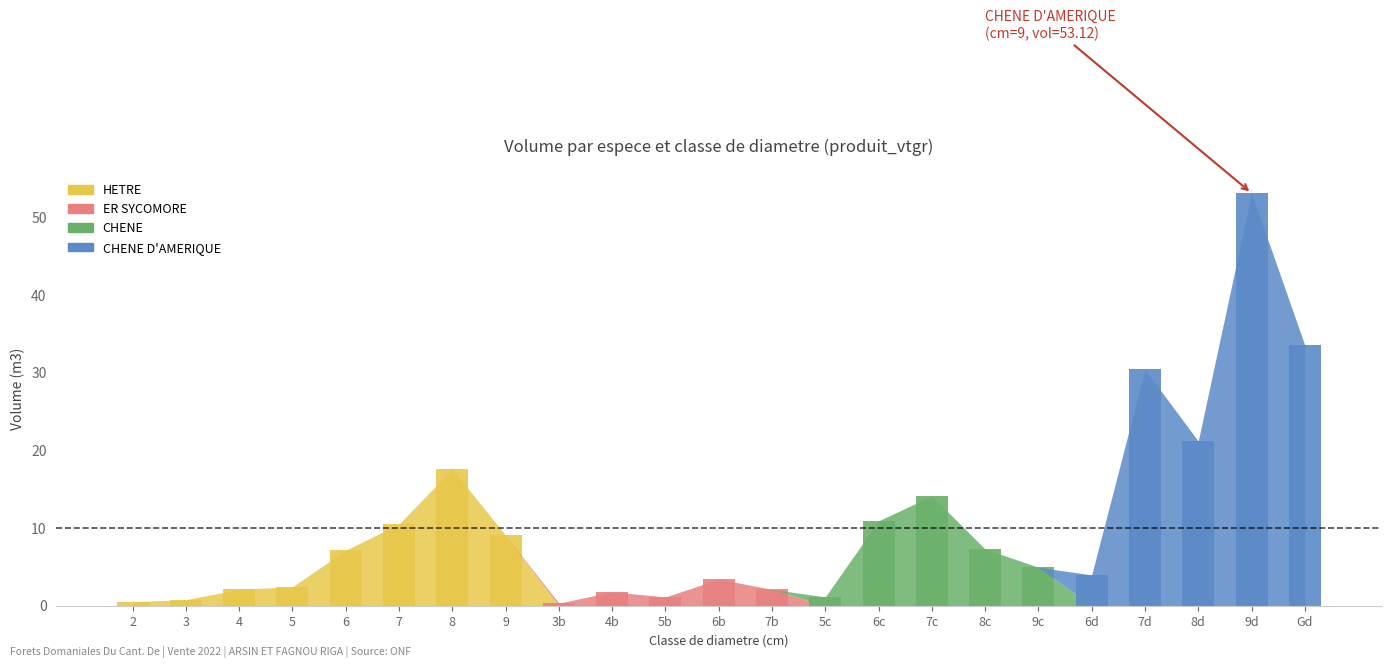

Which series has the largest total across all categories?

CHENE D'AMERIQUE